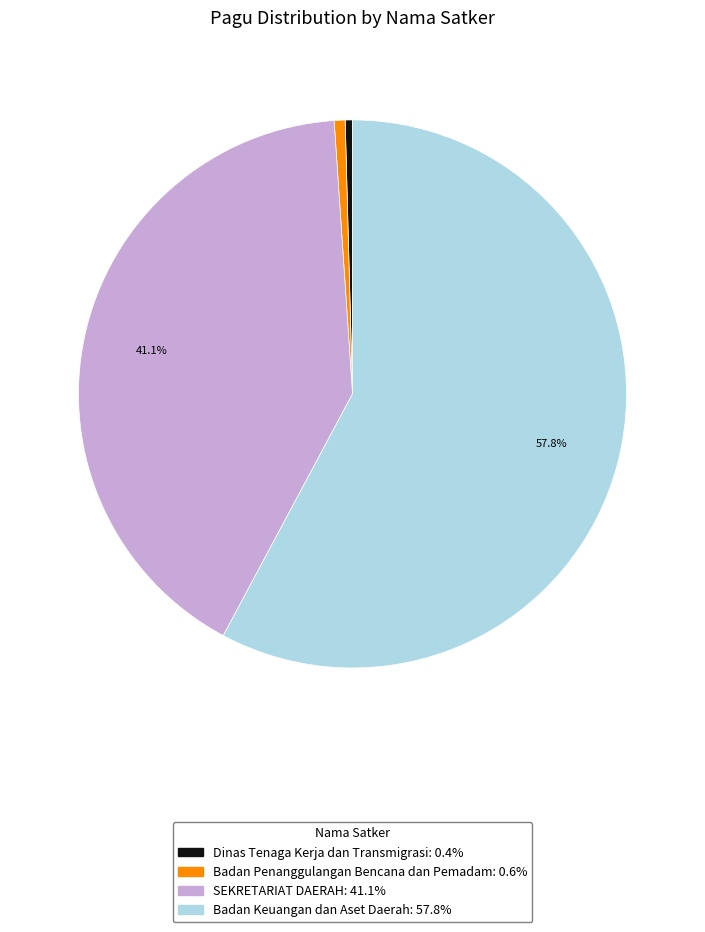

Does any single category account for the majority?

Yes